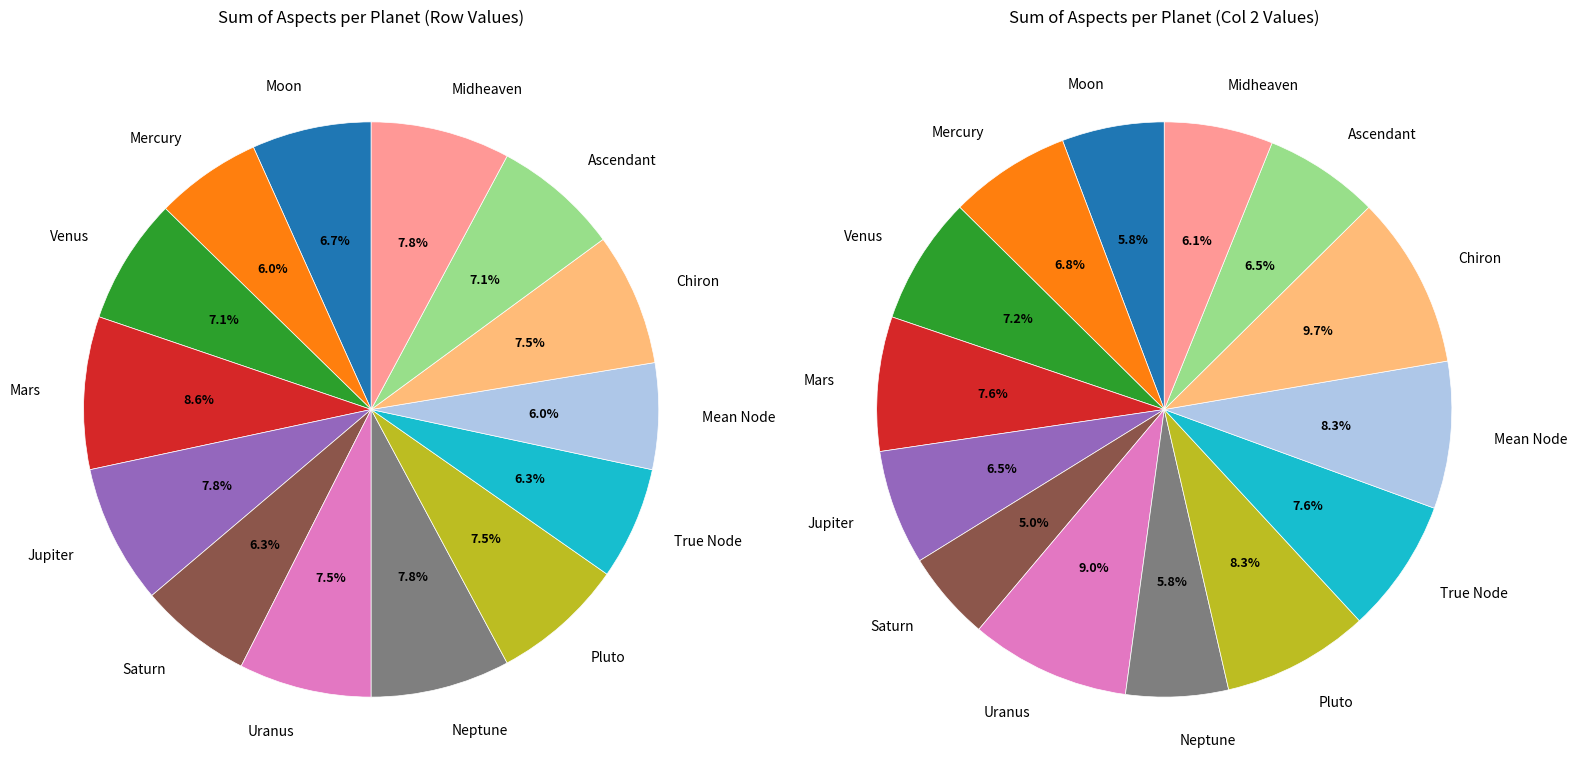

How many segments does this pie chart have?

14